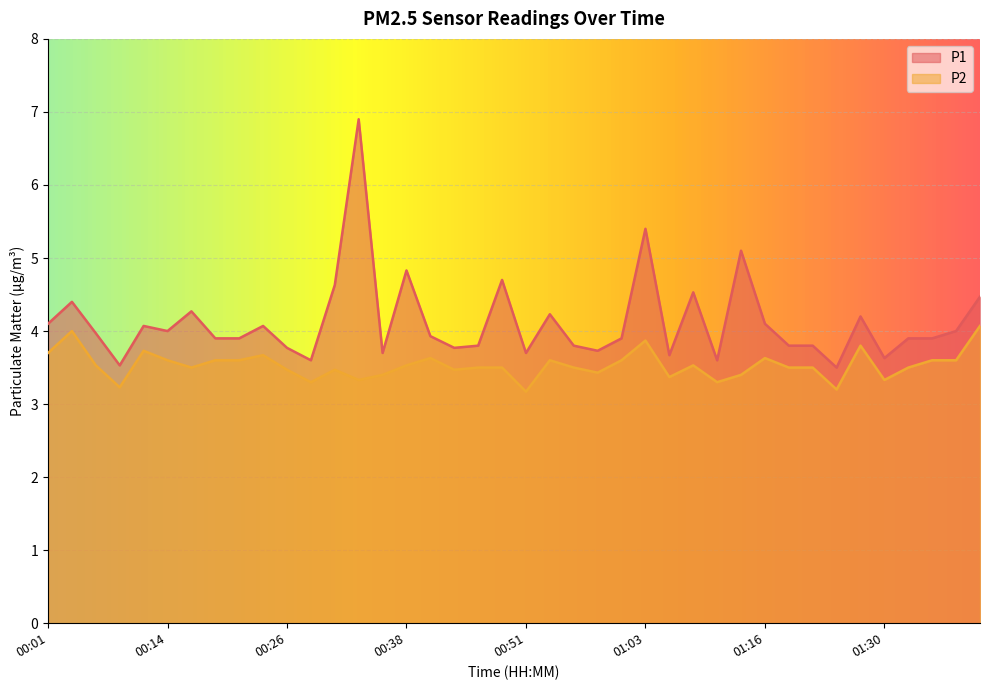

Where is P1 nearest to the value 5?

01:13